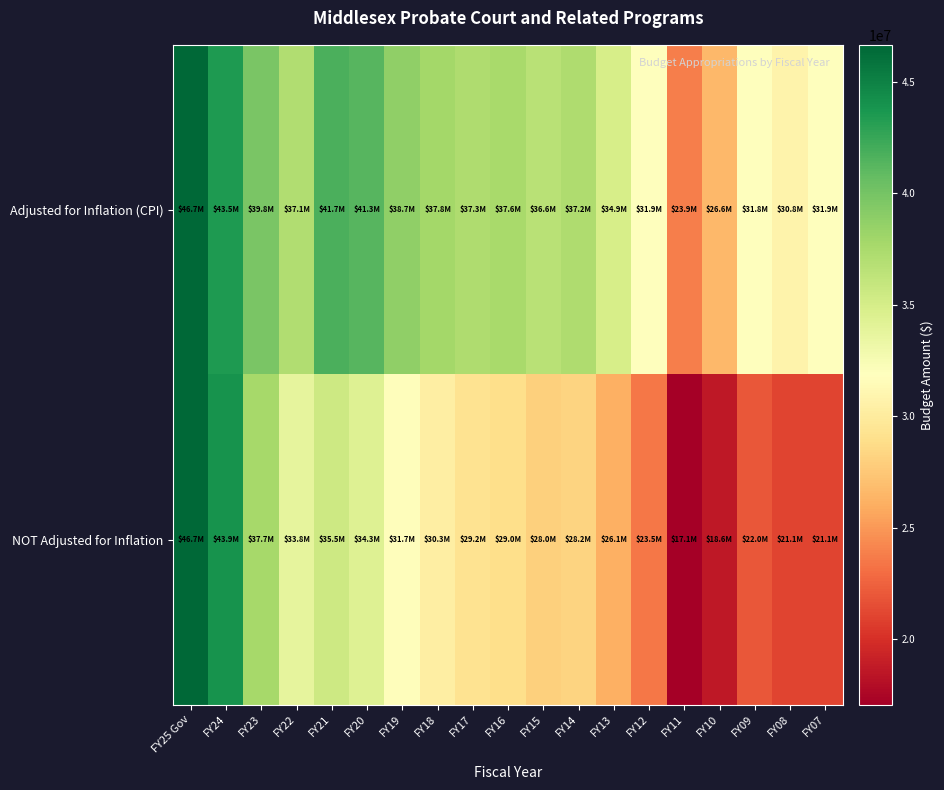

What is the total value across all series at FY22?

70884972